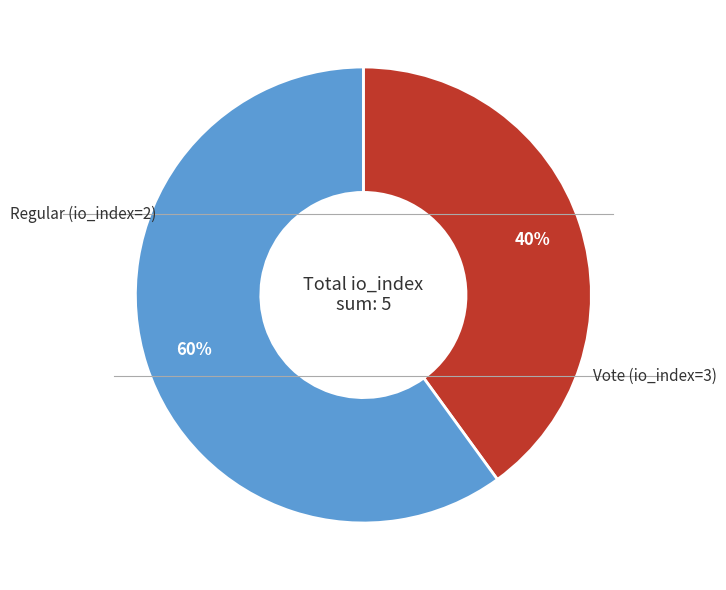

Is there a majority slice in this chart?

Yes